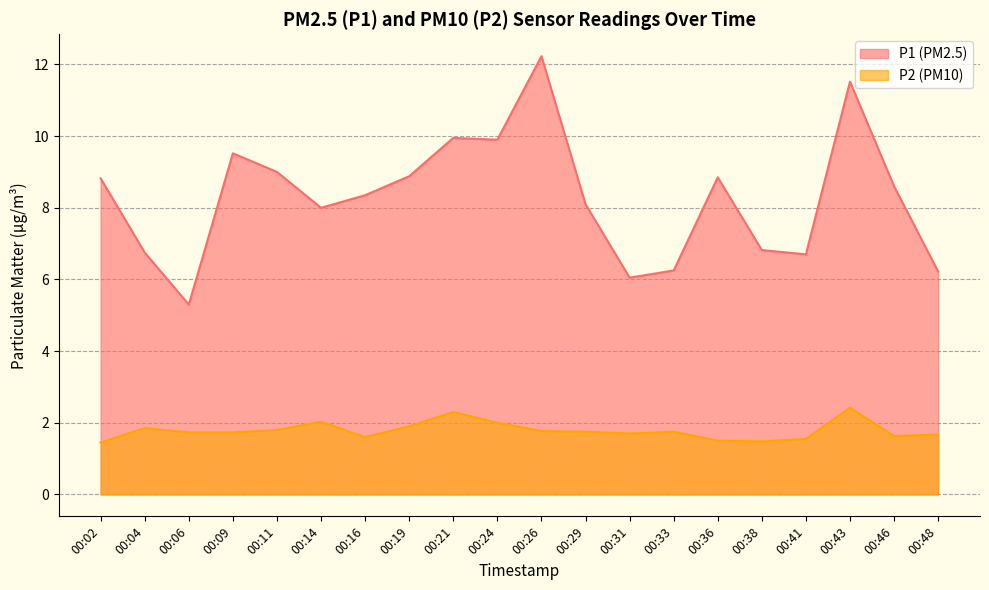

What is the difference between the maximum and second lowest values in the P1 series?

6.2